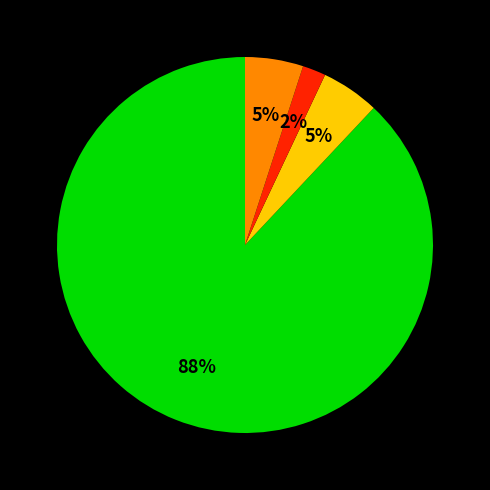

Is there any slice that represents more than half of the pie?

Yes